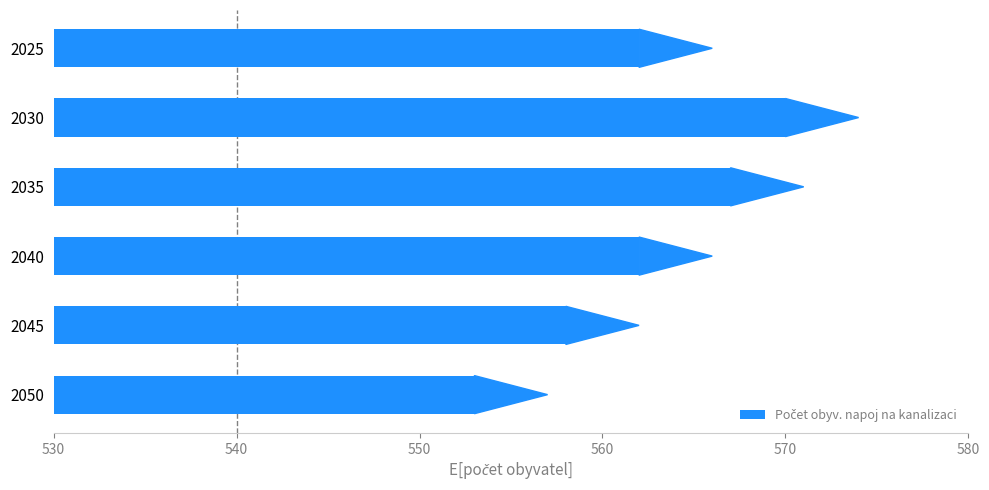

The chart shows a value of 190 at 2045. True or false?

False